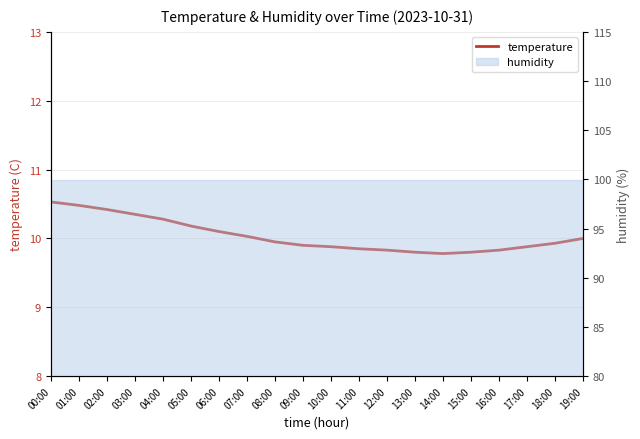

Rank the categories by value from highest to lowest.

00:00, 01:00, 02:00, 03:00, 04:00, 05:00, 06:00, 07:00, 19:00, 08:00, 18:00, 09:00, 10:00, 17:00, 11:00, 12:00, 16:00, 13:00, 15:00, 14:00